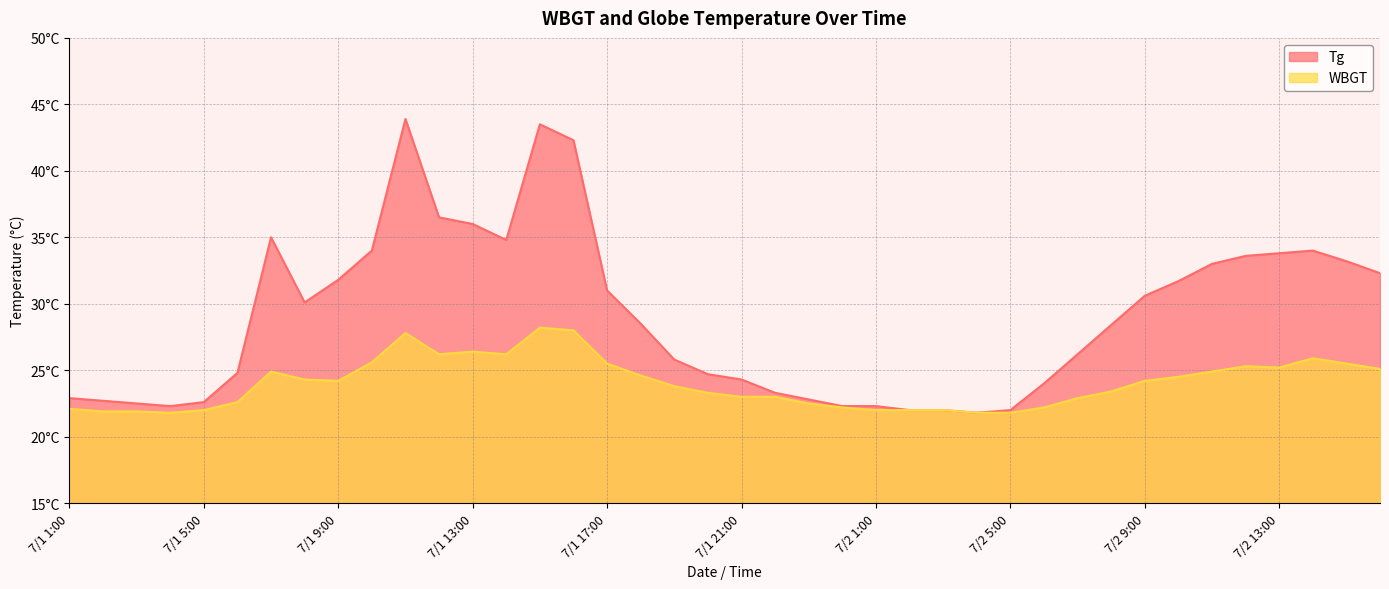

In Tg, how many points are lower than both neighbors (excluding endpoints)?

4